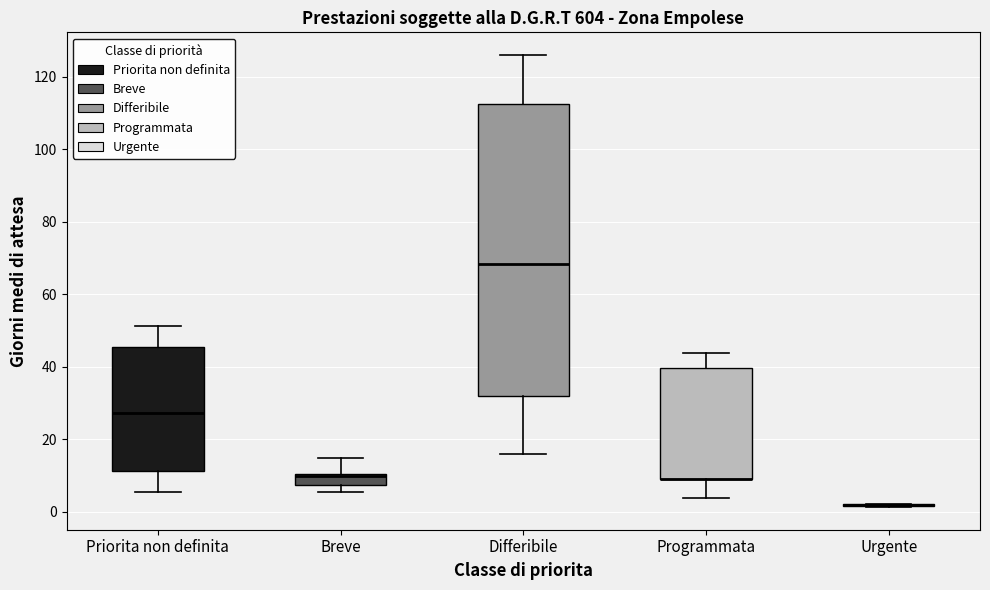

Reading left to right, transcribe this box plot: for each box, give where its median line is, the range the box spans, and where its two whiskers end, as read against the y-axis. The values are not printed on the chart, so give them approximately, as read against the axis.

Priorita non definita: median 28, box 12 to 46, whiskers 6 to 52
Breve: median 10 (just below the box's upper edge), box 8 to 10, whiskers 6 to 14
Differibile: median 68, box 32 to 112, whiskers 16 to 126
Programmata: median 10 (drawn on the box's lower edge), box 8 to 40, whiskers 4 to 44
Urgente: box collapsed to a line at 2, whiskers 2 to 2